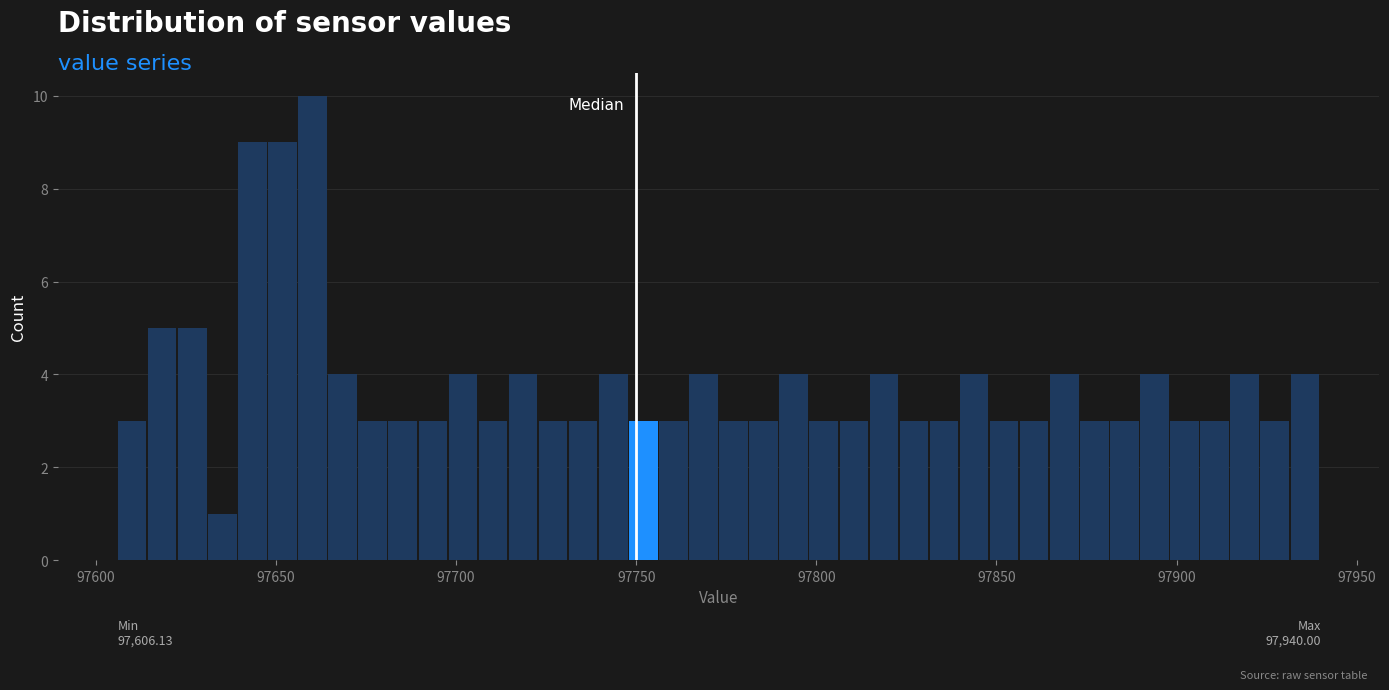

Read against the x-axis, roughly where is the centre of the tallest bar?

97660